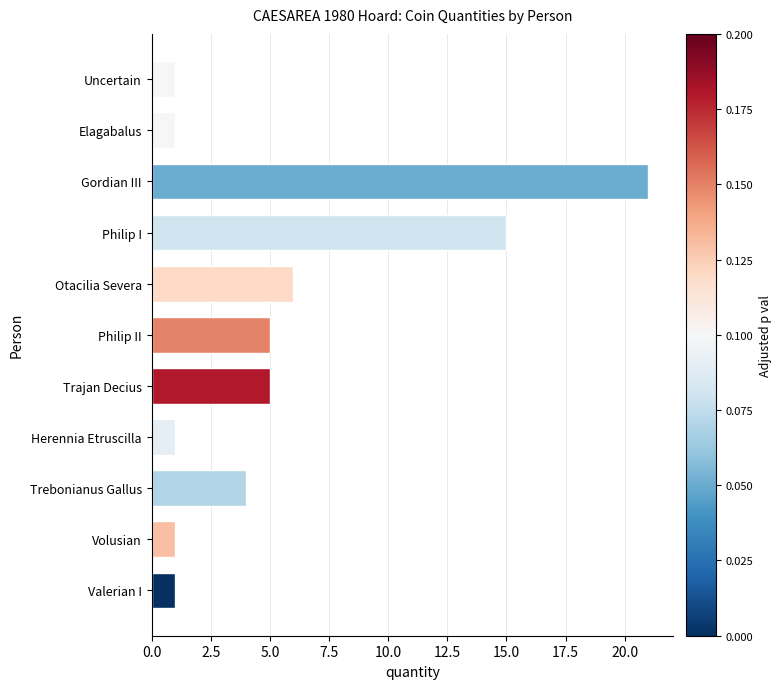

Is it true that the value at Gordian III is 21?

True